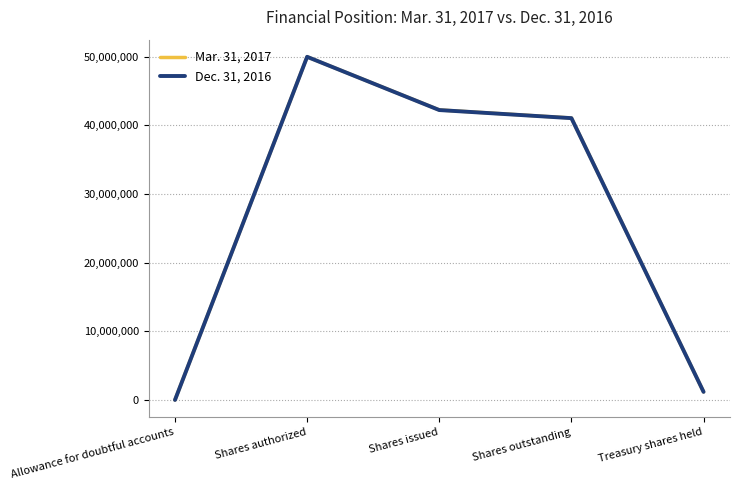

What is the maximum value shown in the chart?

50000000